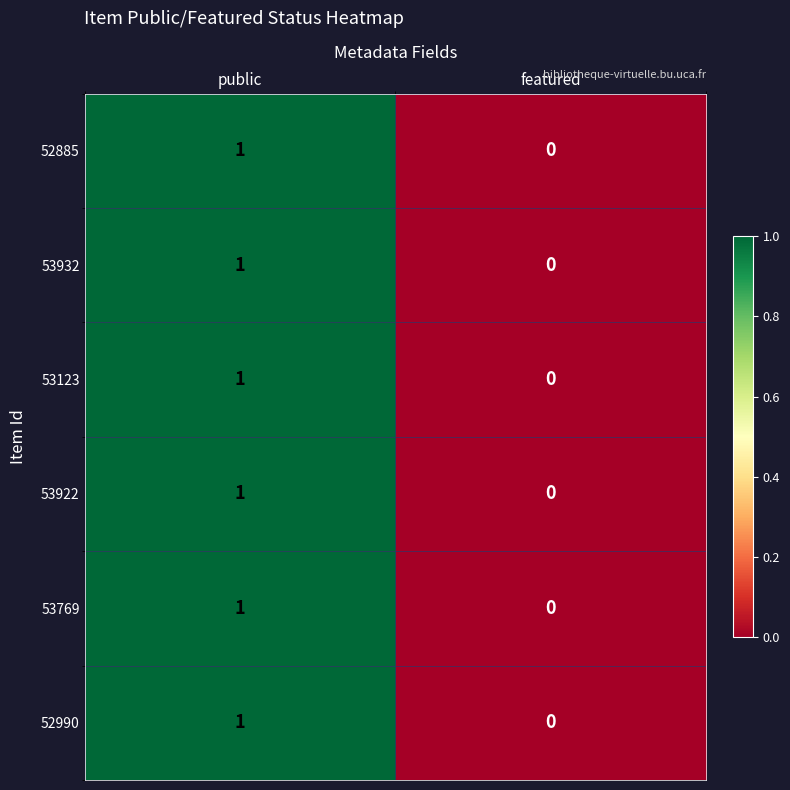

Count the number of data series in this chart.

6